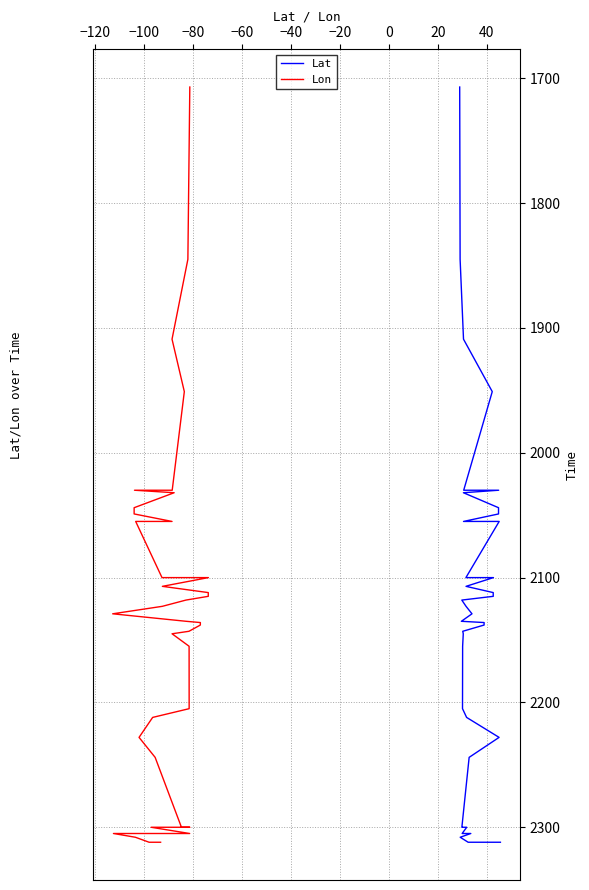

True or false: Lat has a value of 3535 at 28.

False